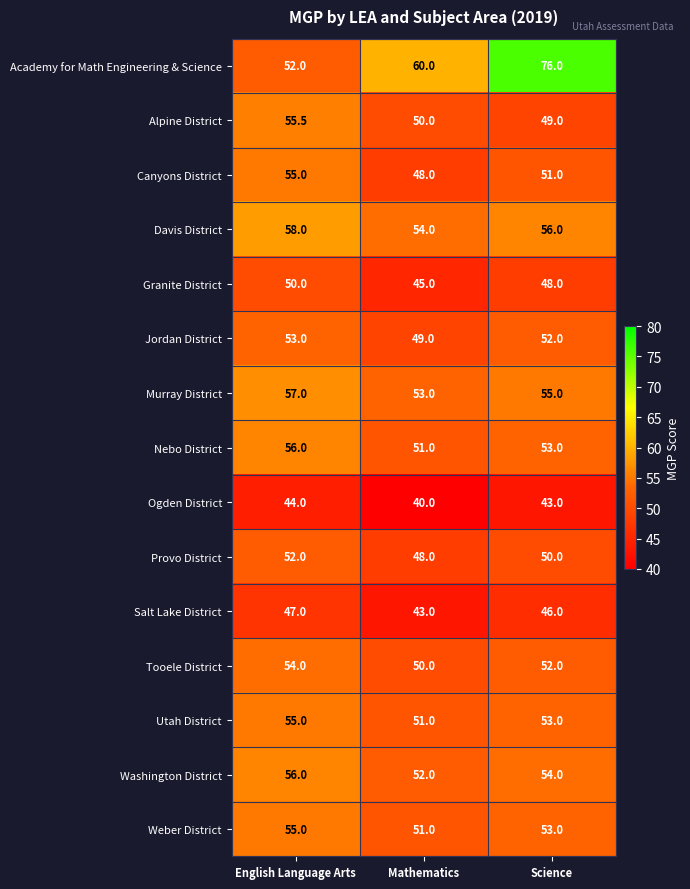

What is the approximate value of Nebo District at English Language Arts?

56.0